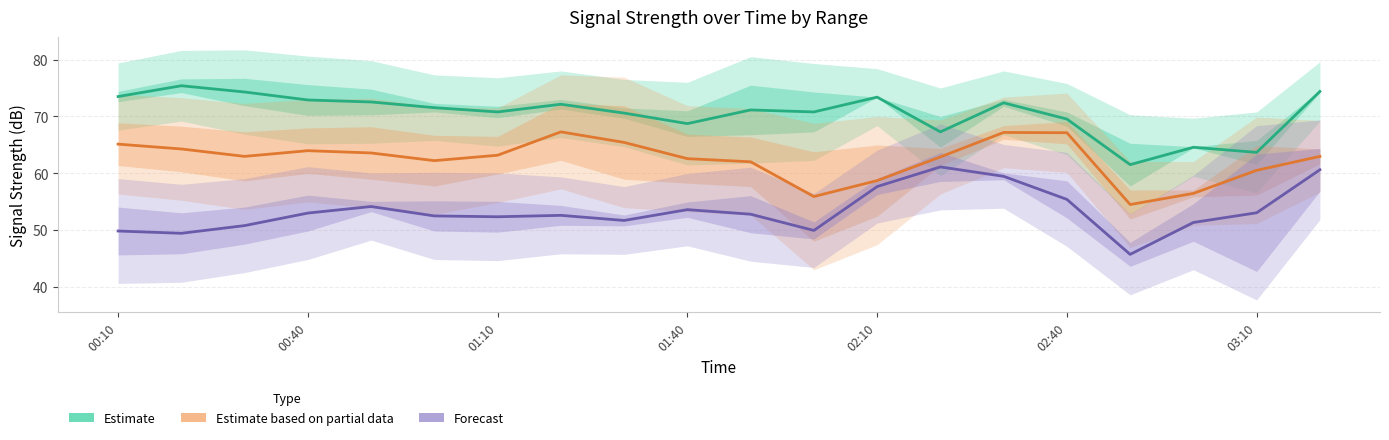

Rank the series by their average value, from lowest to highest.

Forecast, Estimate based on partial data, Estimate